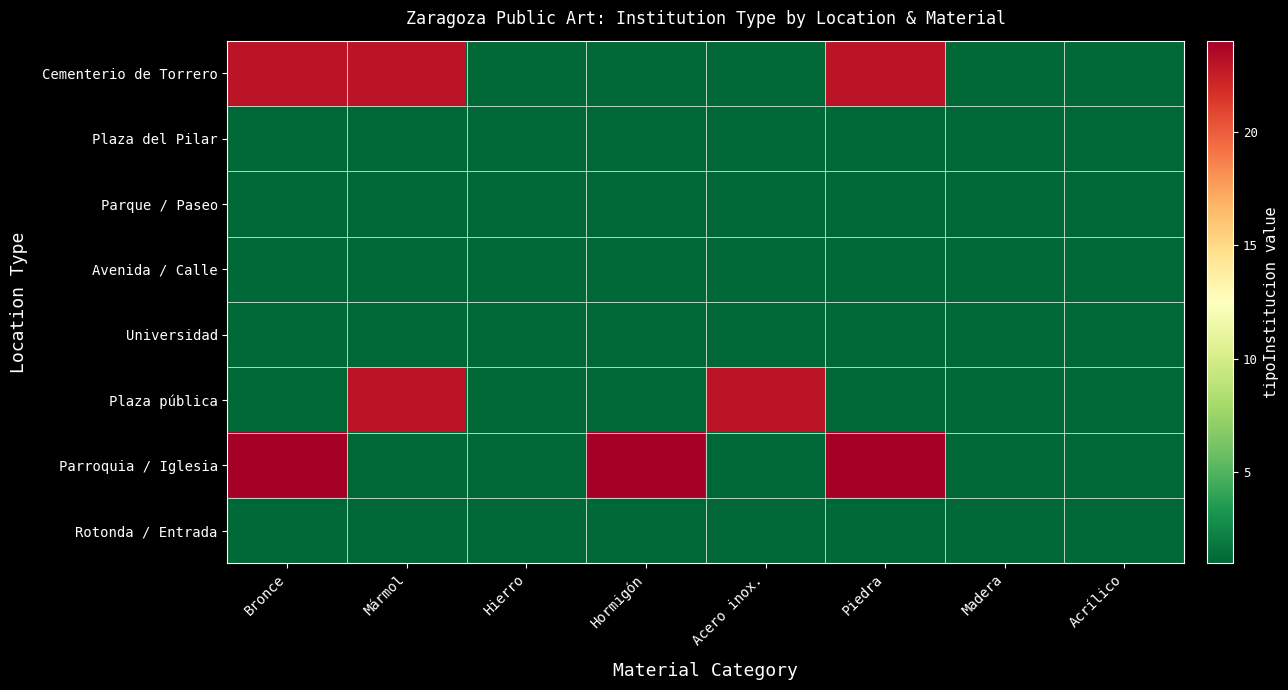

Rank the series by their maximum value, from lowest to highest.

Plaza del Pilar, Parque / Paseo, Avenida / Calle, Universidad, Rotonda / Entrada, Cementerio de Torrero, Plaza pública, Parroquia / Iglesia